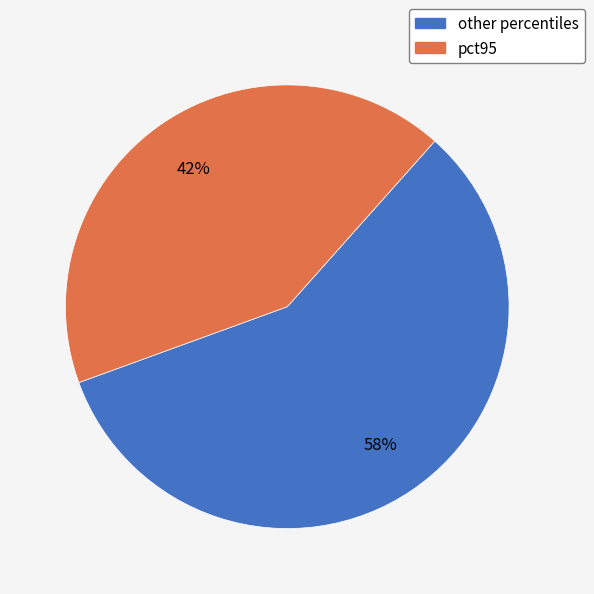

To the nearest percent, what is the average slice percentage?

50%